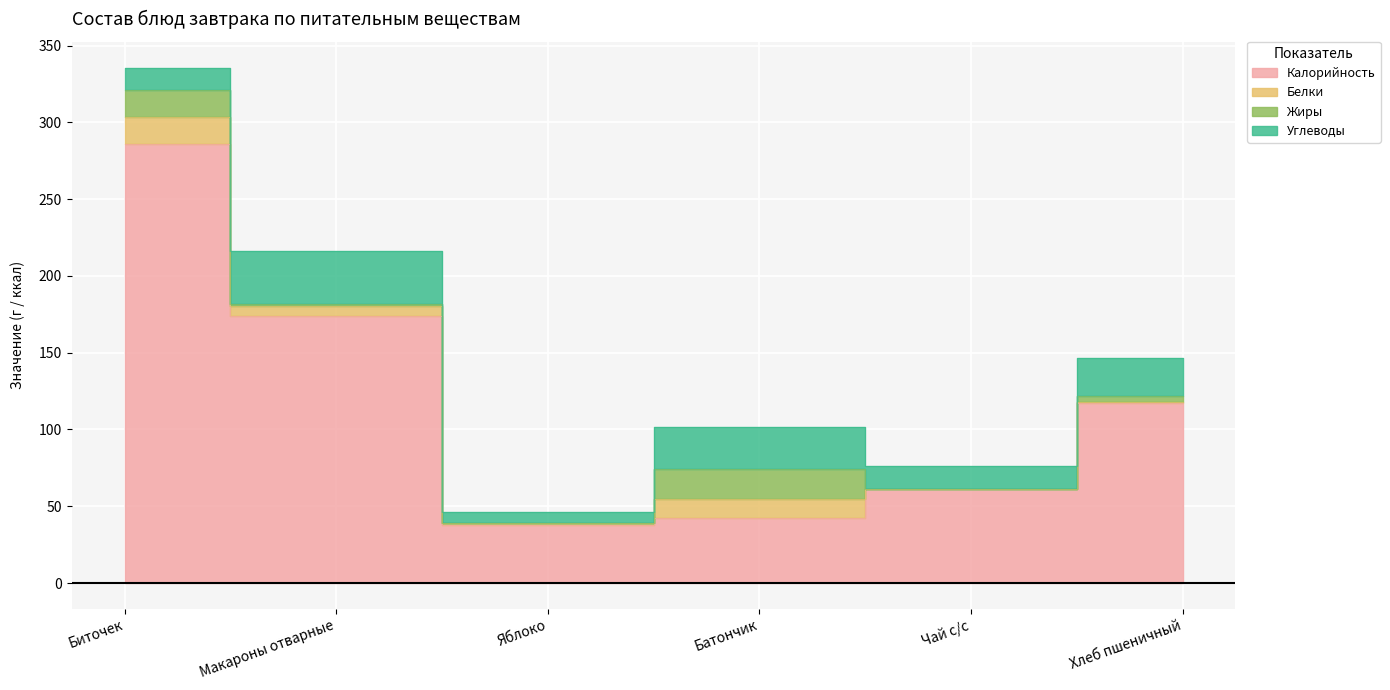

At how many categories does at least one series exceed 138?

2